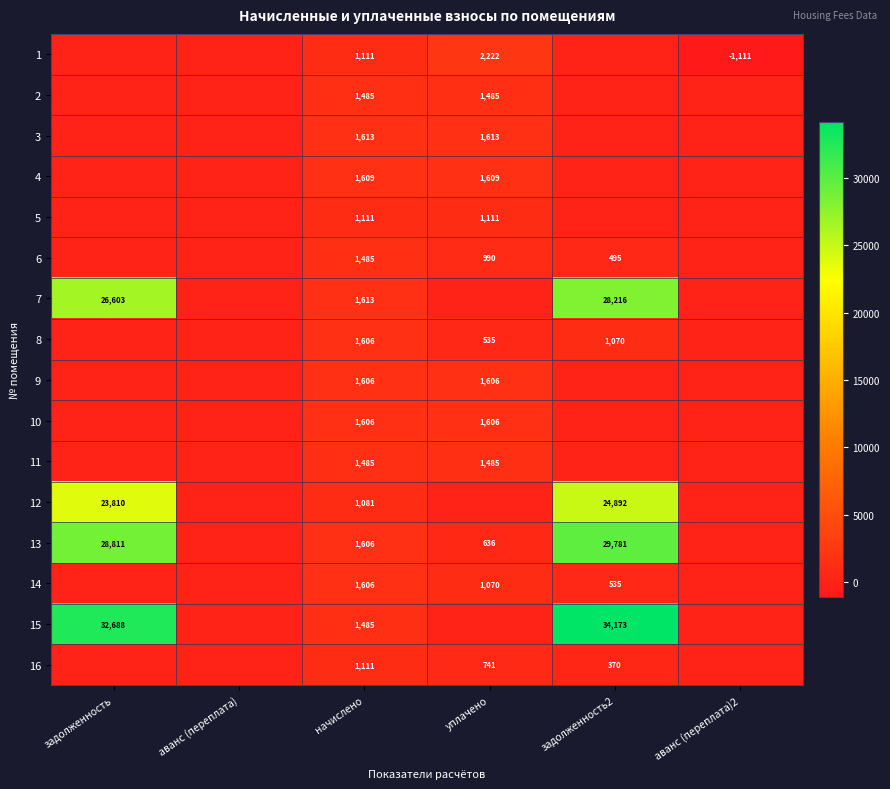

The value of 6 at начислено is 1485. True or false?

True